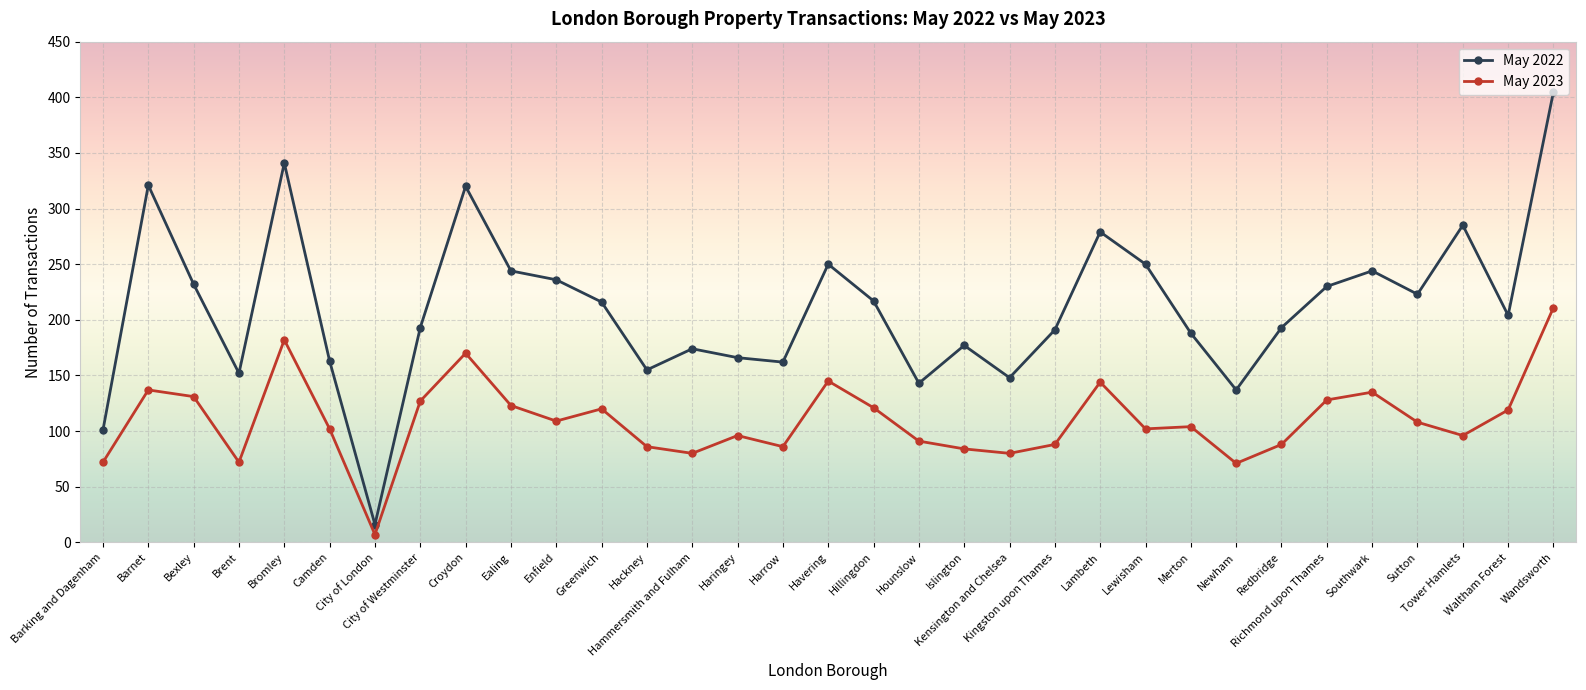

Rank the series by their maximum value, from highest to lowest.

May 2022, May 2023